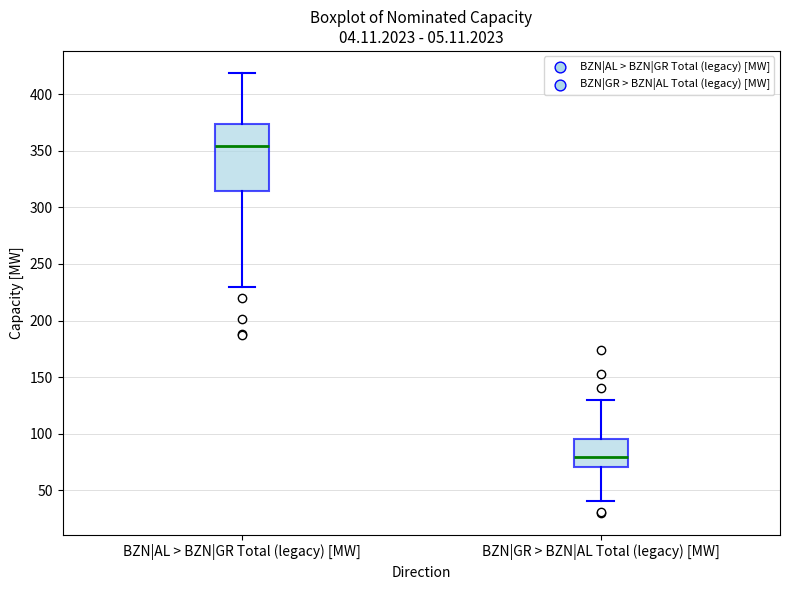

Which box has the lowest median line?

BZN|GR > BZN|AL Total (legacy) [MW]